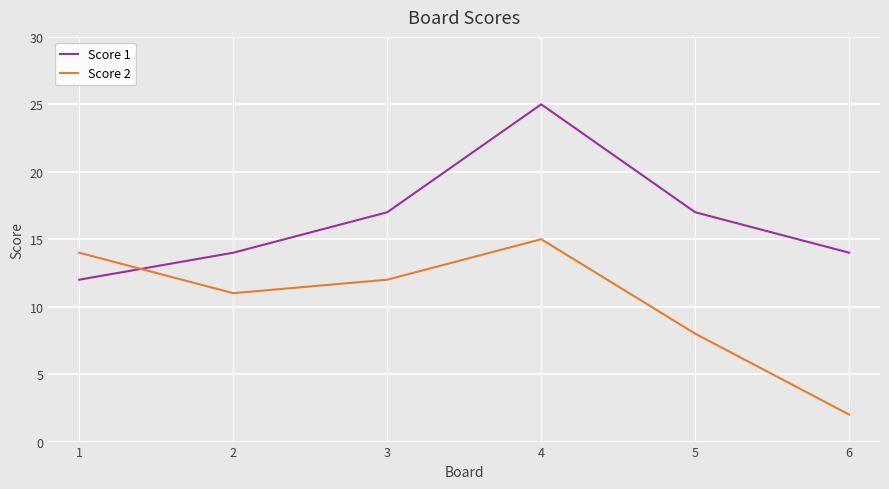

Where is Score 2 nearest to the value 8?

5